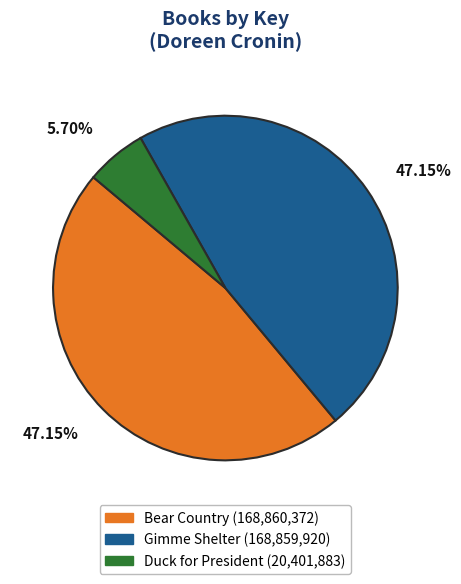

Is Bear Country the majority of the pie?

No